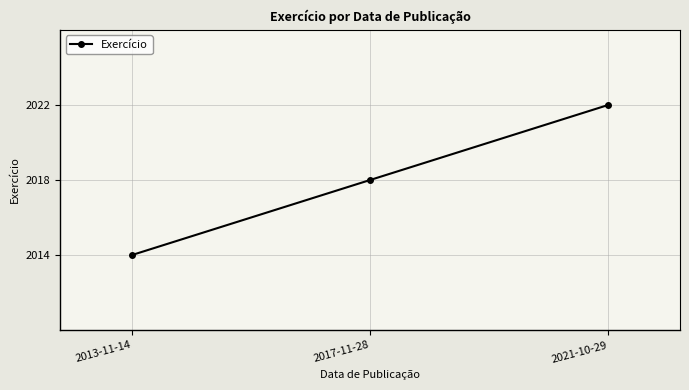

How many lines are shown in the chart?

1